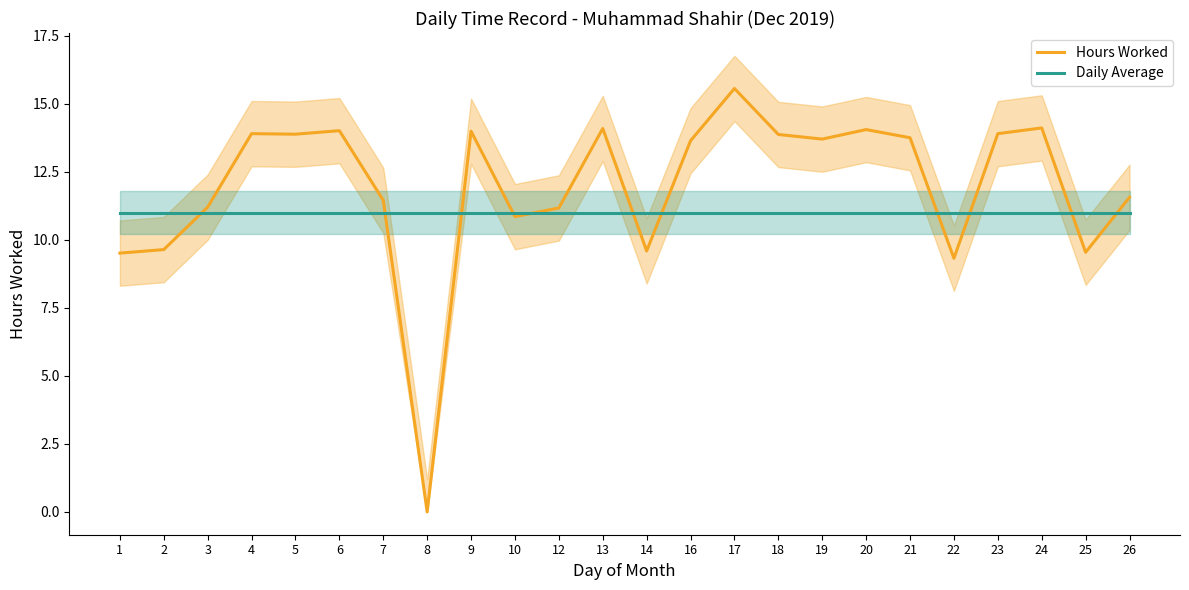

How many distinct data groups are displayed?

2